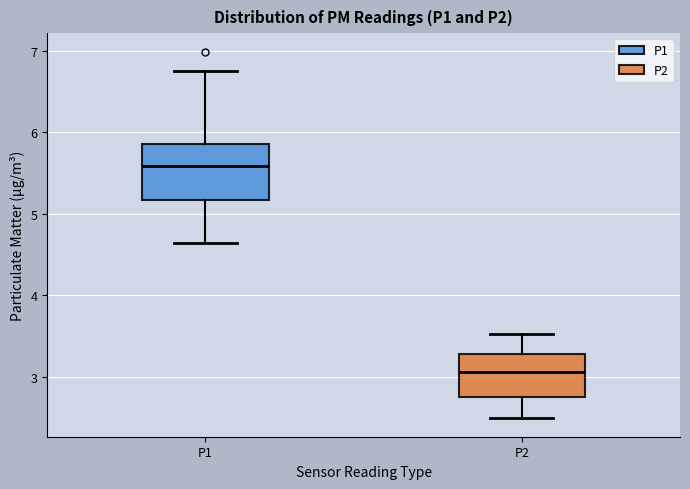

Reading left to right, read every box against the y-axis: the position of its median line, the range the box covers, and the ends of its whiskers. The values are not printed on the chart, so give them approximately, as read against the axis.

P1: median 5.6, box 5.2 to 5.9, whiskers 4.6 to 6.8
P2: median 3.1, box 2.7 to 3.3, whiskers 2.5 to 3.5